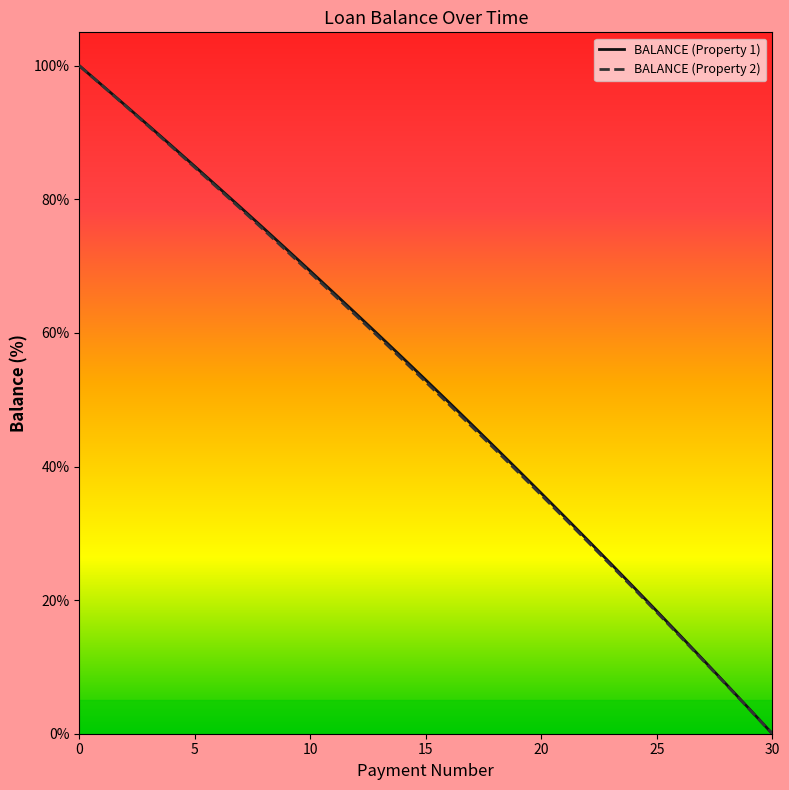

What is the greatest value displayed?

100.0